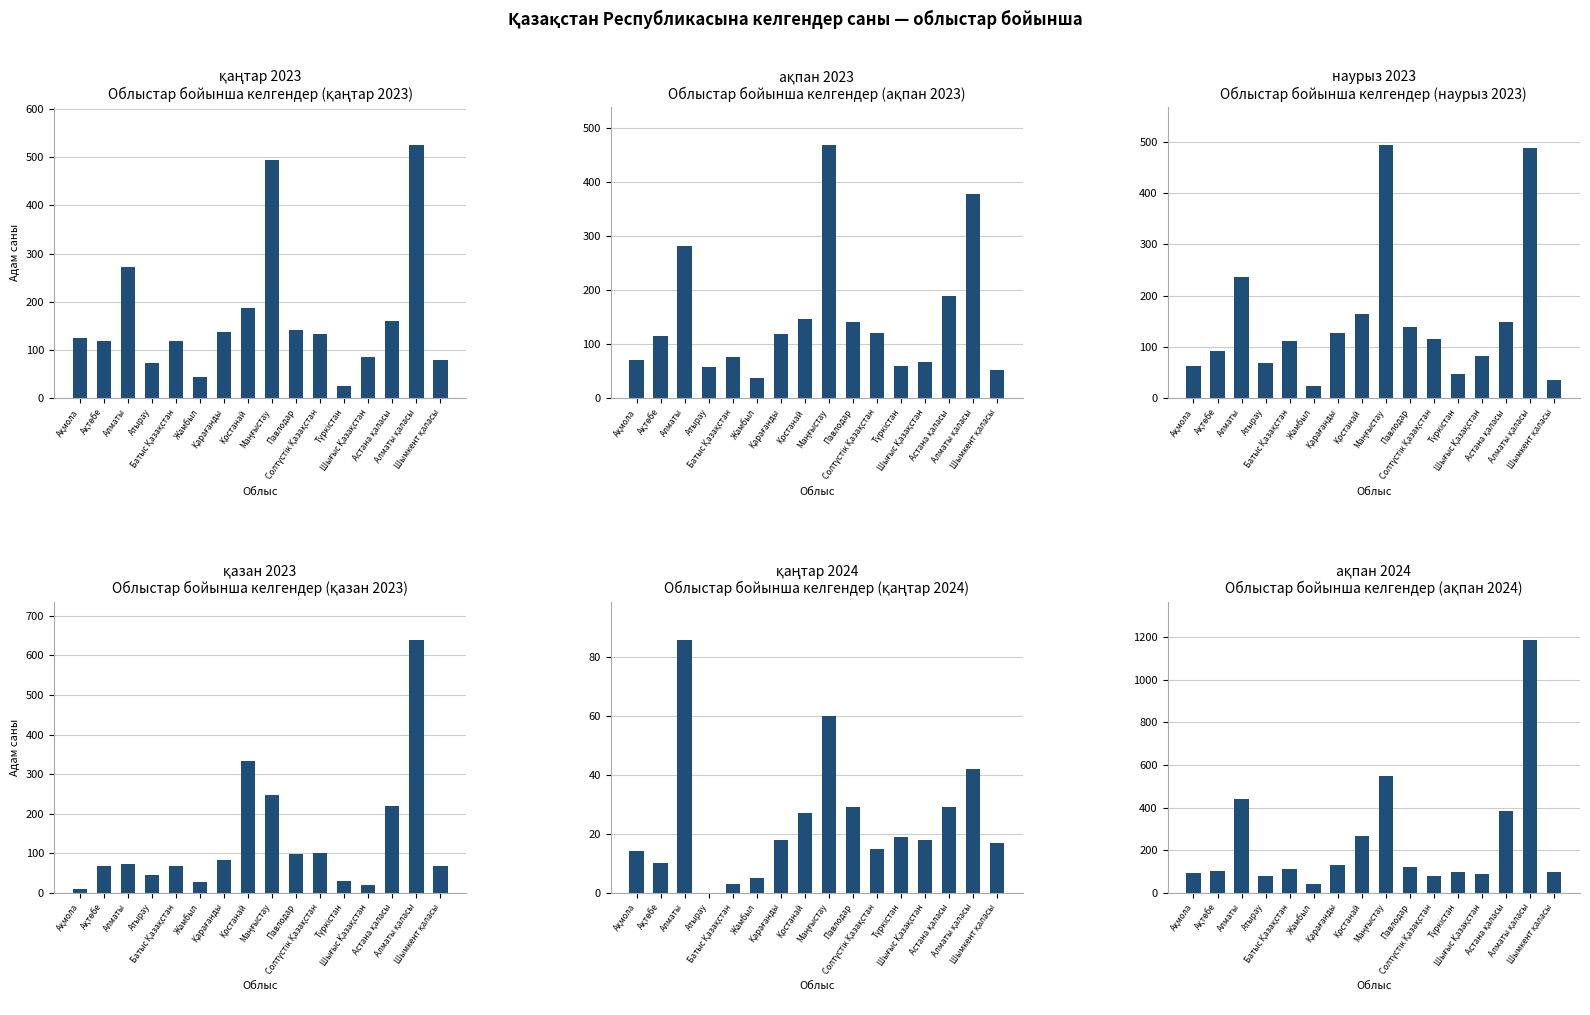

What is the label of the 9th bar from the right?

Қостанай